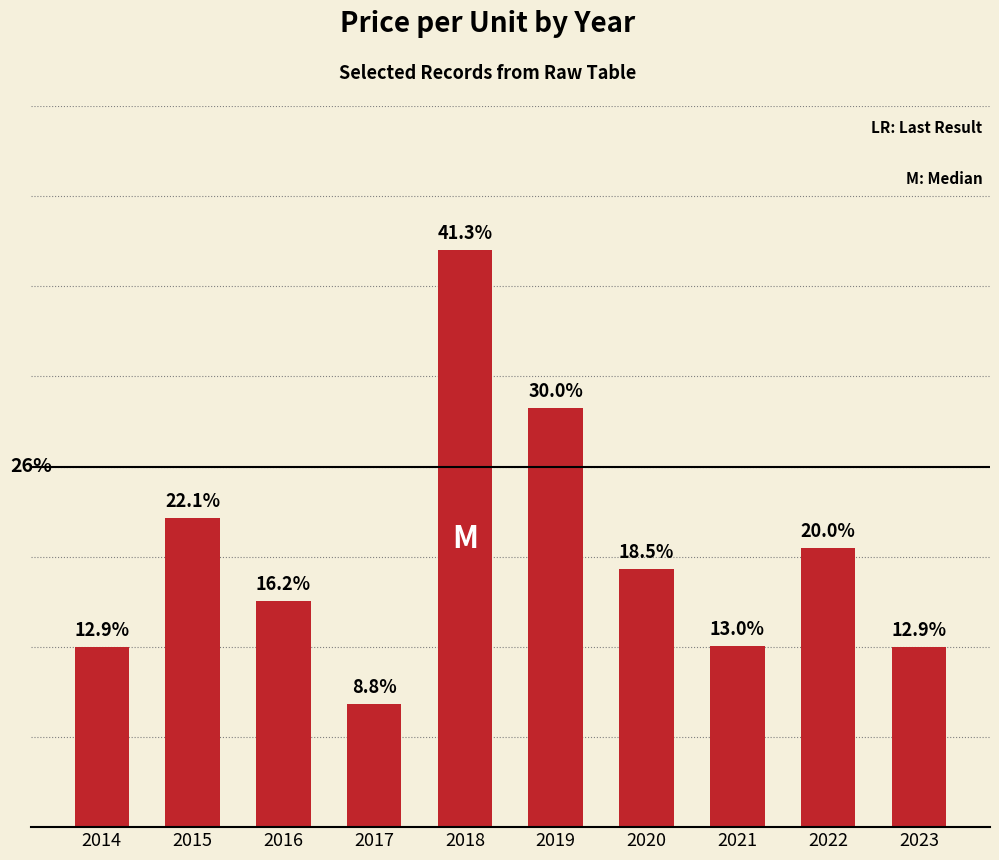

Are the bars horizontal?

No